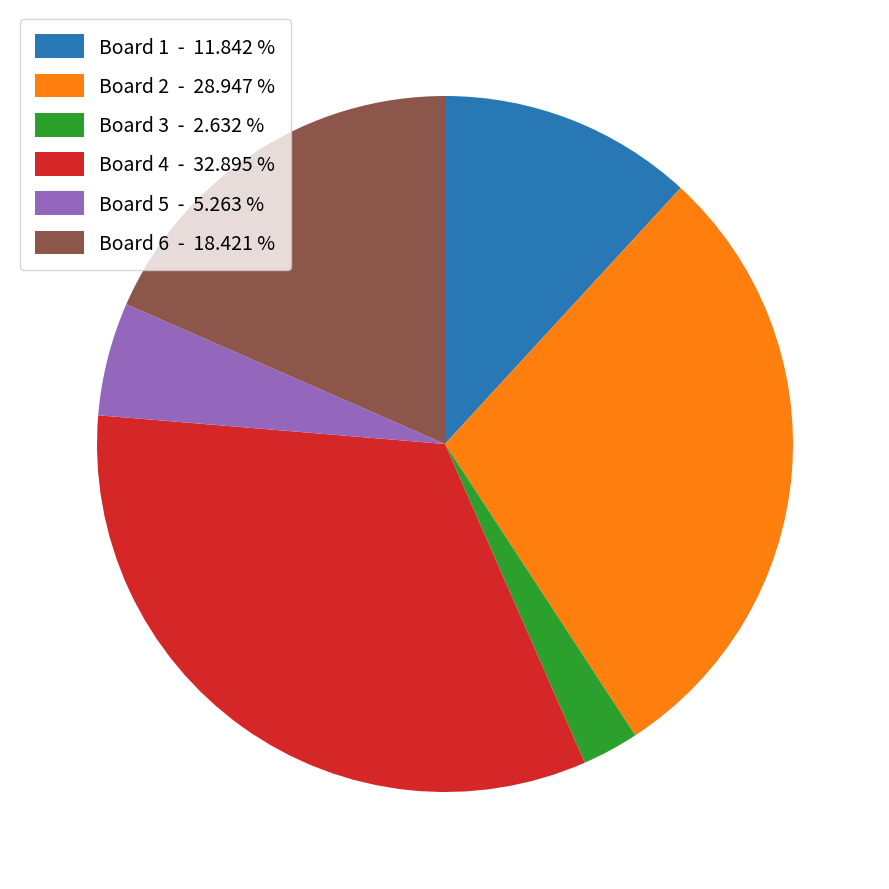

Is there any slice that represents more than half of the pie?

No